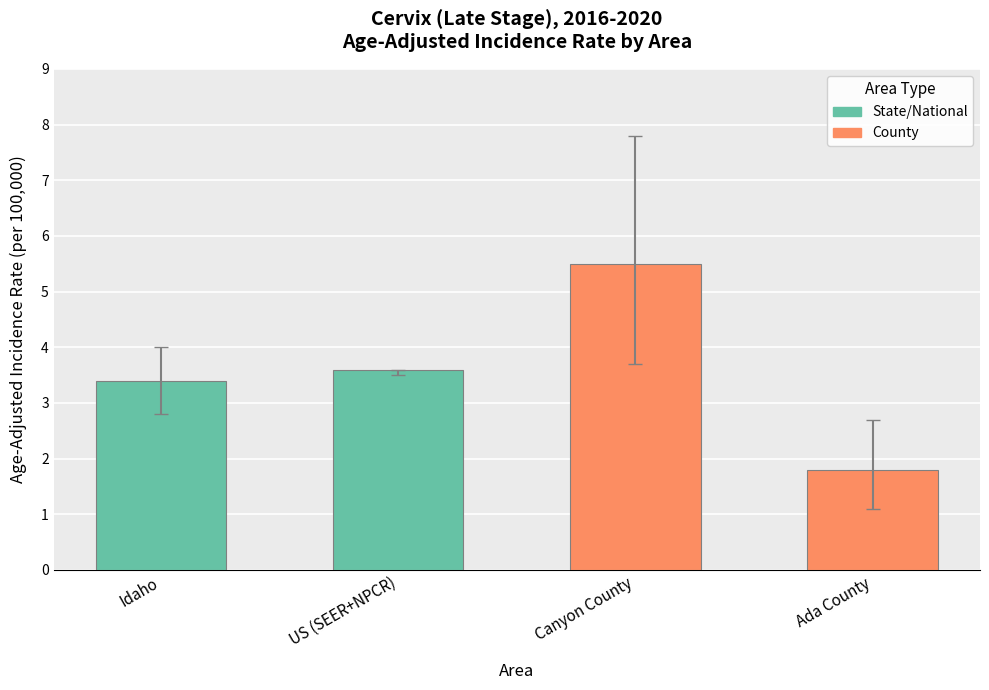

True or false: Upper 95% CI has a value of 7.8 at Canyon County.

True